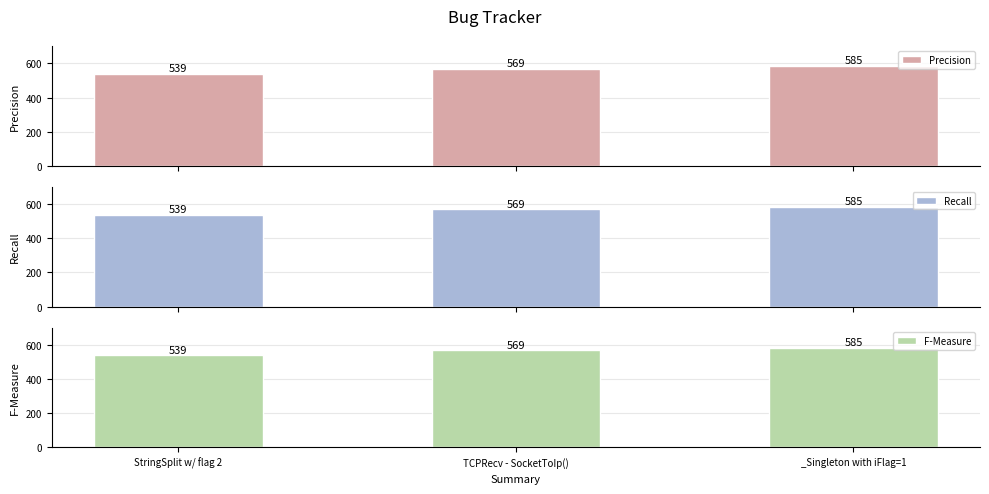

How many data points does each series have?

3